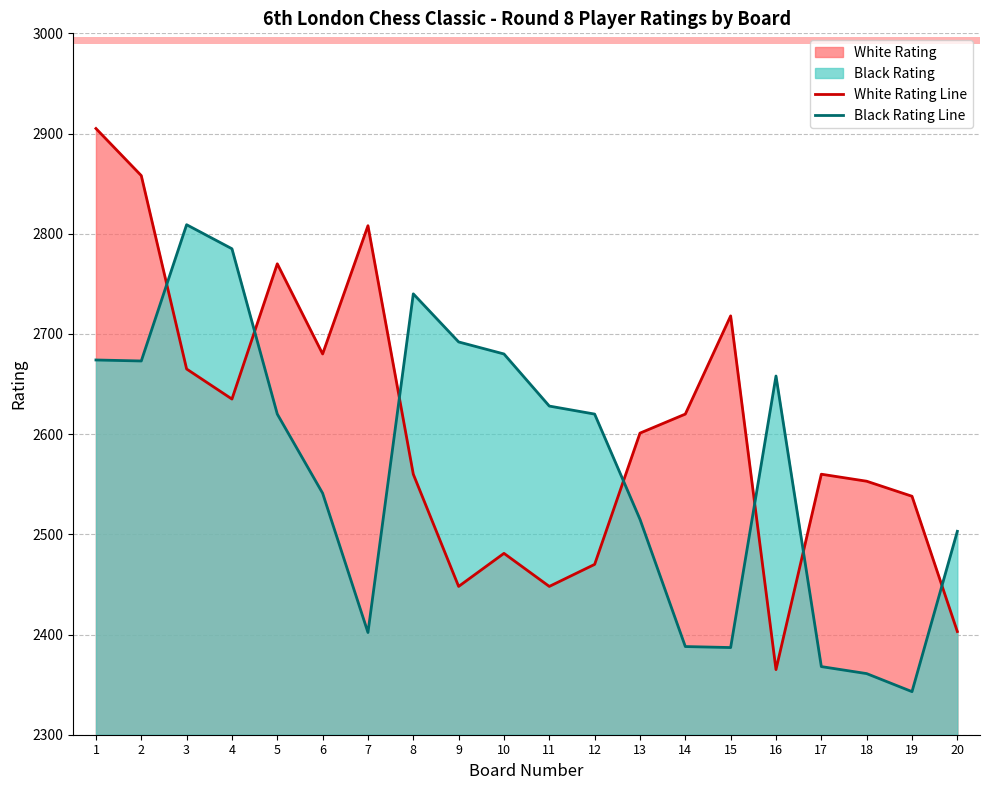

Is it true that White Rating Line equals 2481 at 10?

True